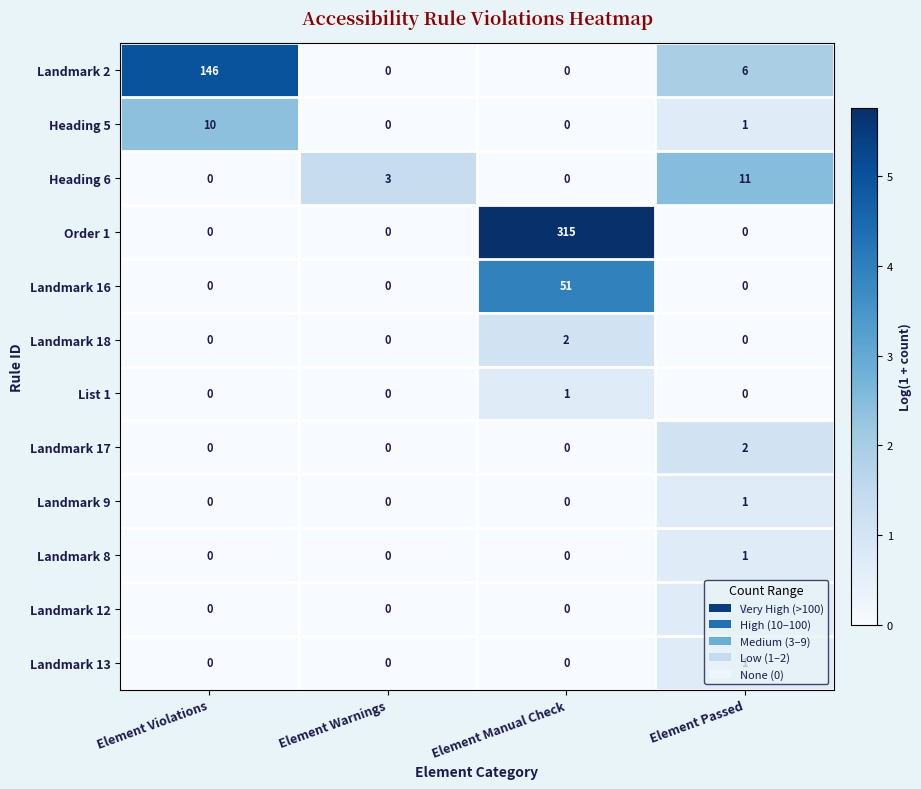

The Landmark 18 series shows 1 at Element Passed. True or false?

False